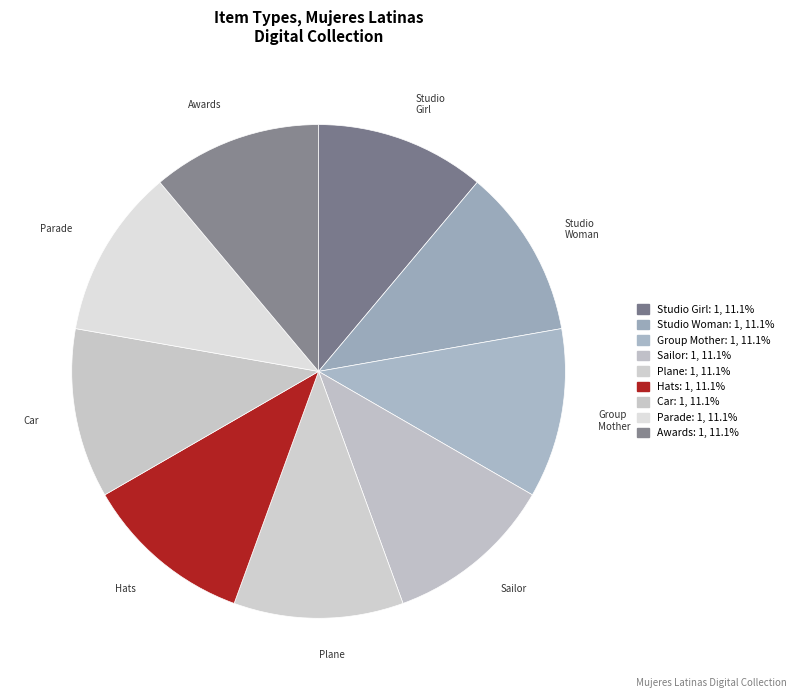

Count the number of slices in the pie.

9